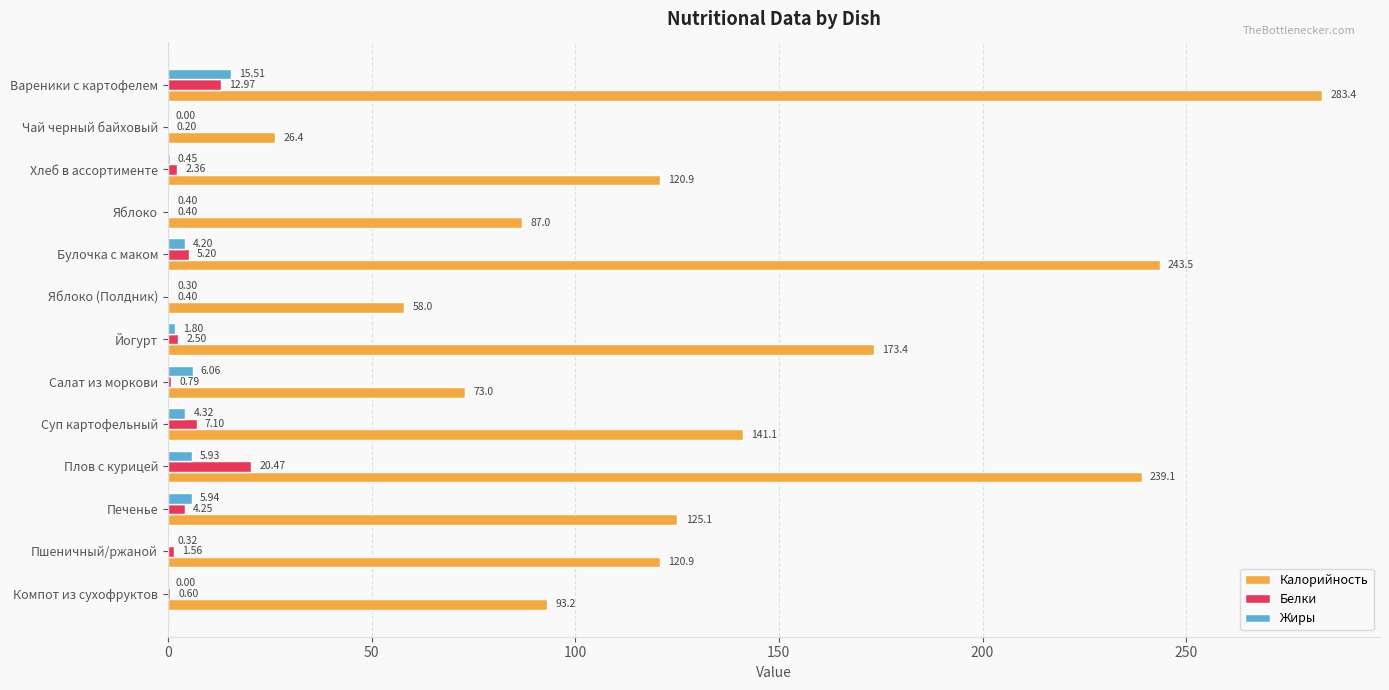

At which label is Калорийность closest to 154?

Суп картофельный